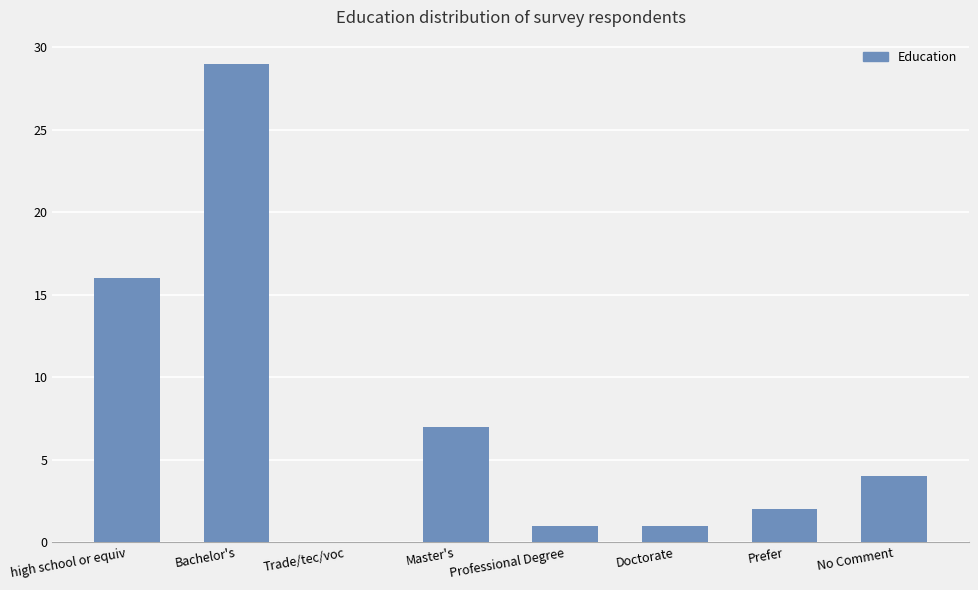

The value at high school or equiv is 23. True or false?

False